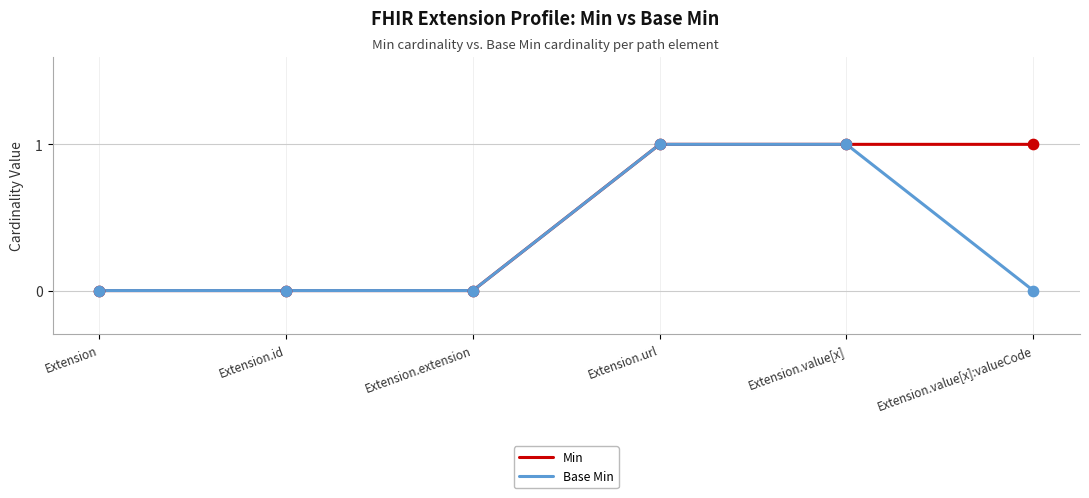

Rank the series by their average value, from lowest to highest.

Base Min, Min